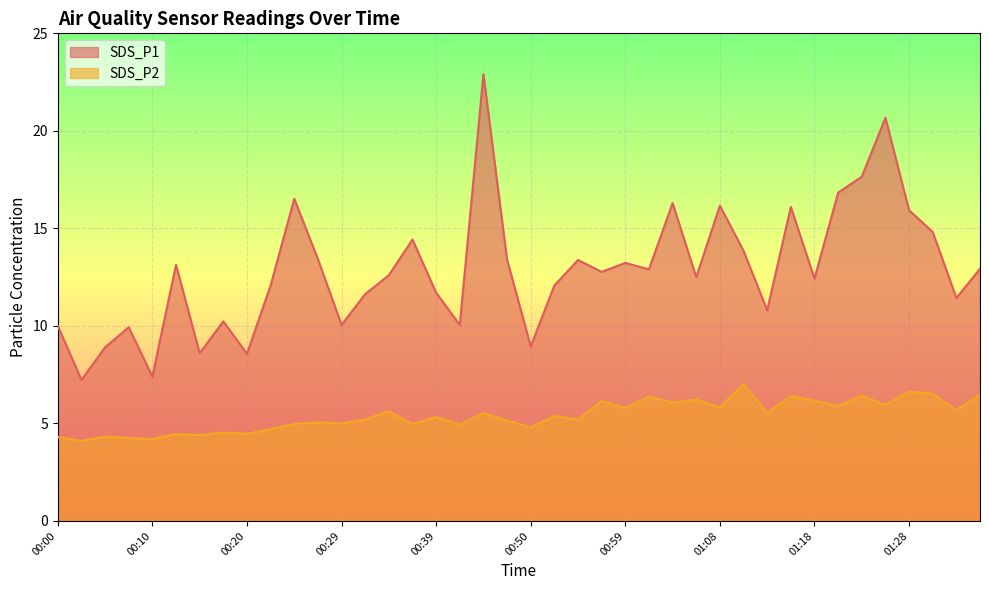

What is the average value of the SDS_P2 series?

5.4